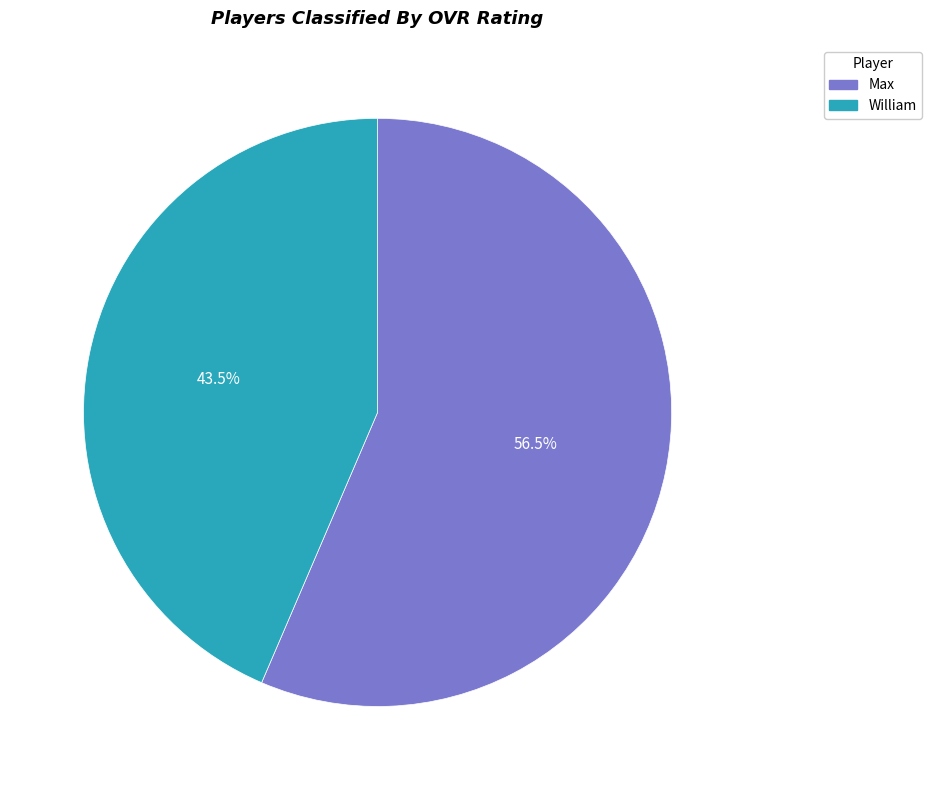

What is the ratio of the value at William to the value at Max?

0.8